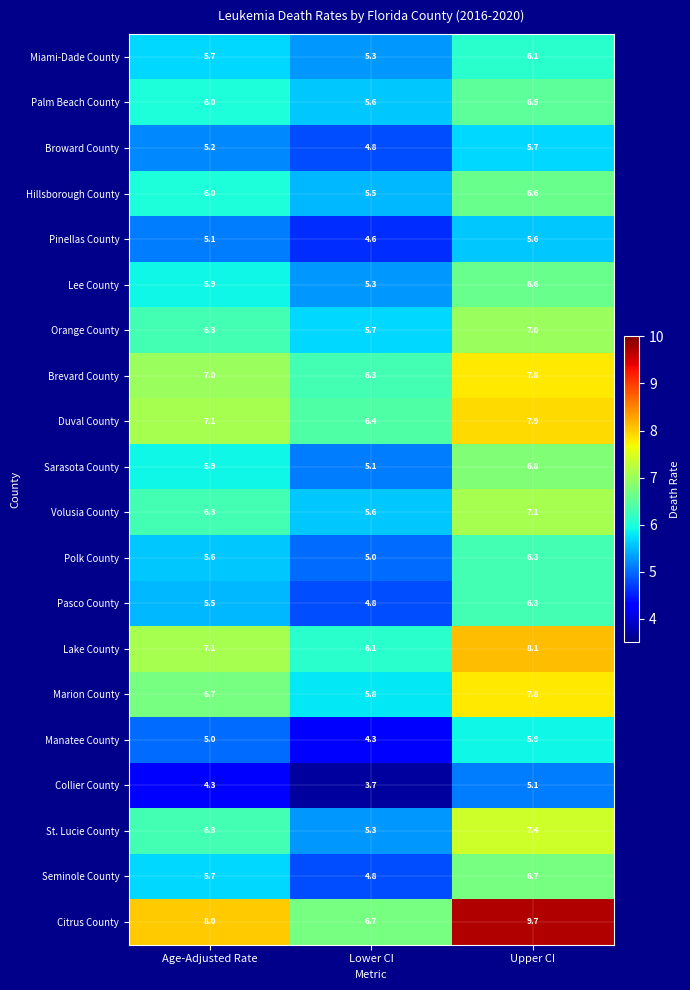

Which series has the largest range (max minus min)?

Citrus County